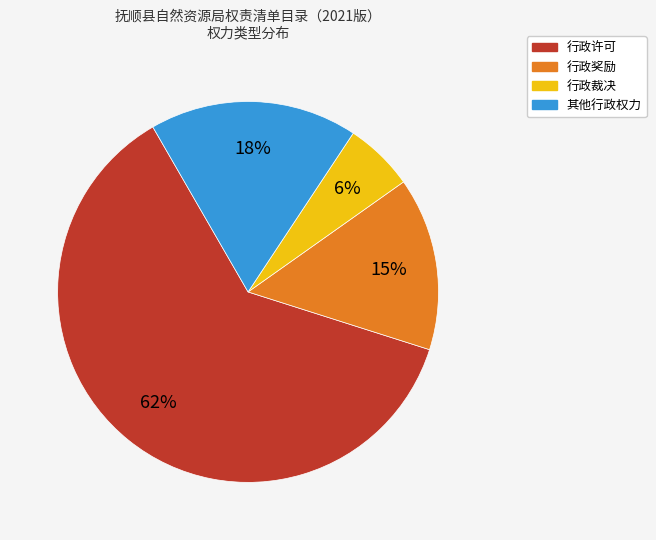

Does 其他行政权力 account for over 50% of the chart?

No